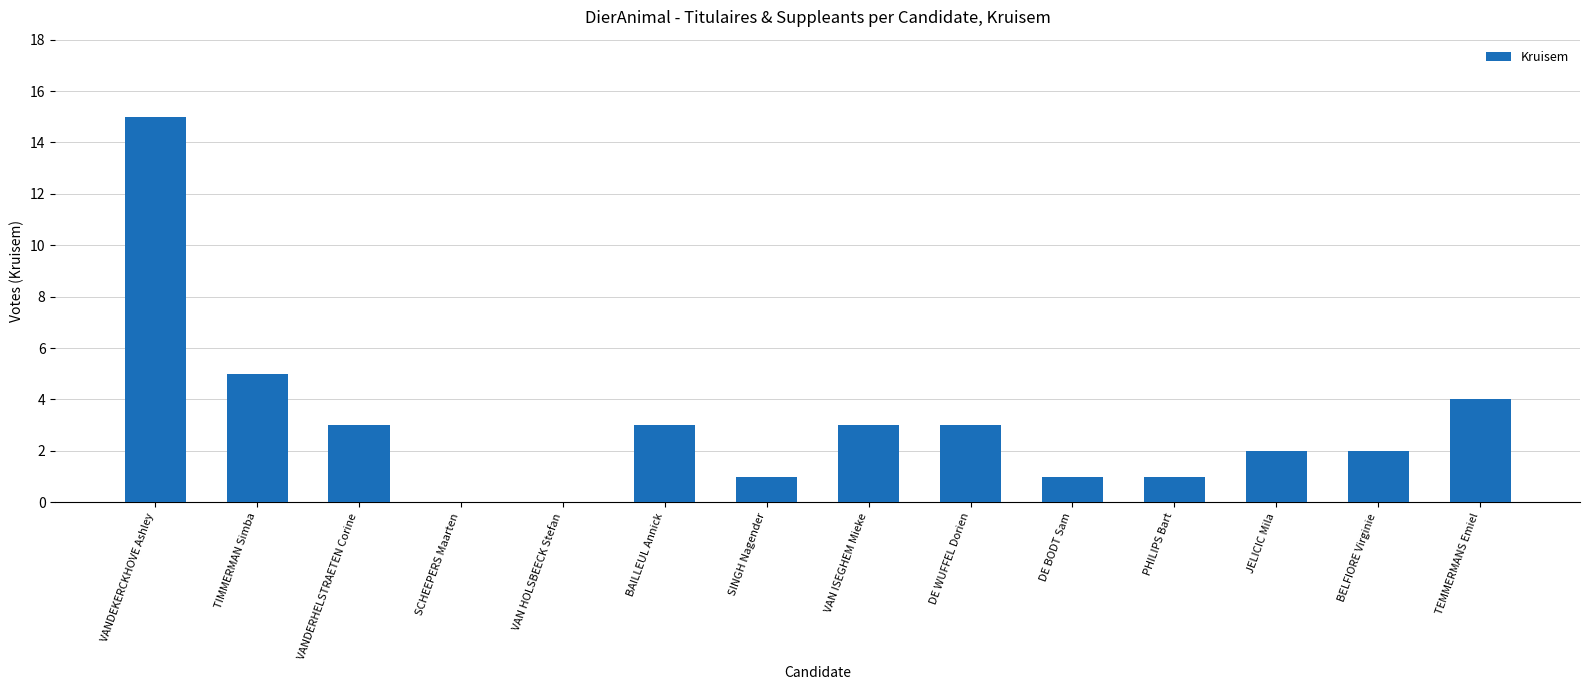

Approximately how many times larger is the value at SINGH Nagender compared to JELICIC Mila?

0.5